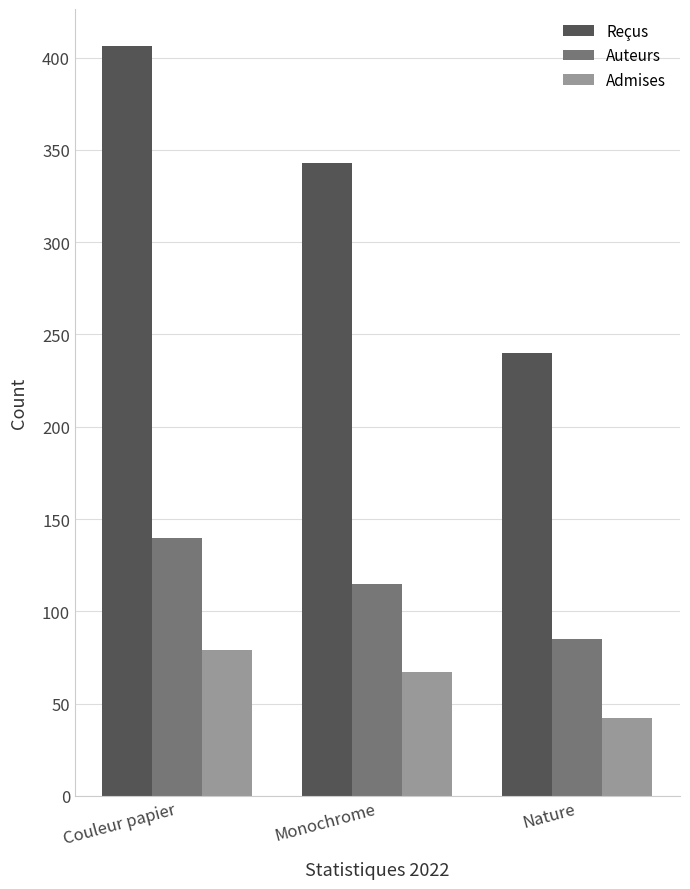

The value of Admises at Couleur papier is 79. True or false?

True